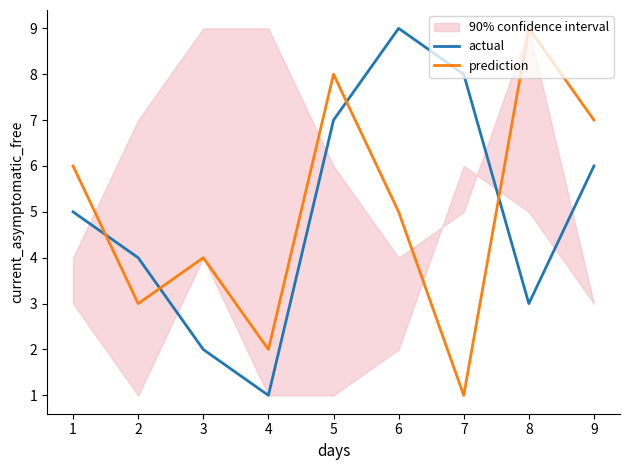

At which label does actual reach its peak?

6